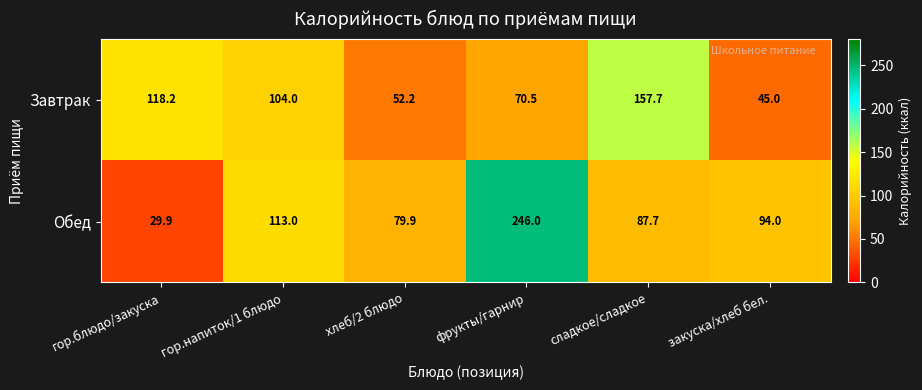

What is the spread (max minus min) of values at хлеб/2 блюдо?

27.7